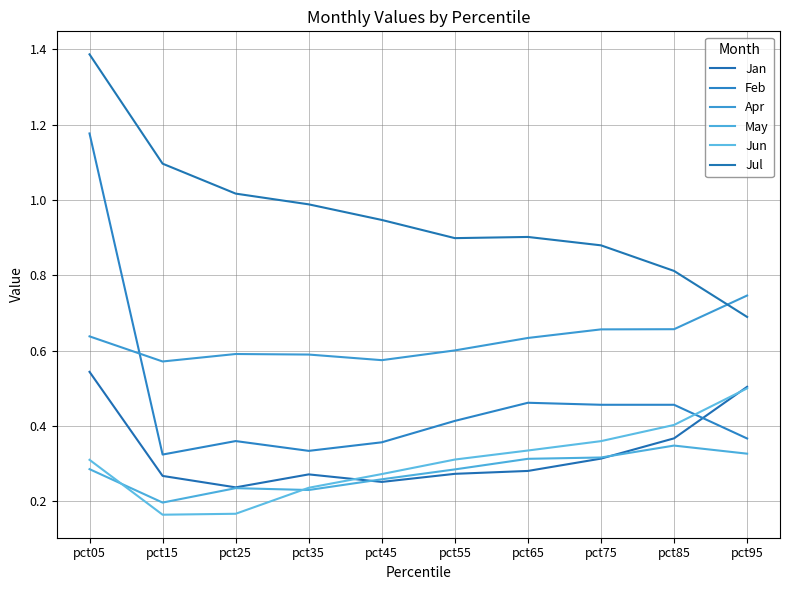

Does the chart have visible grid lines?

Yes